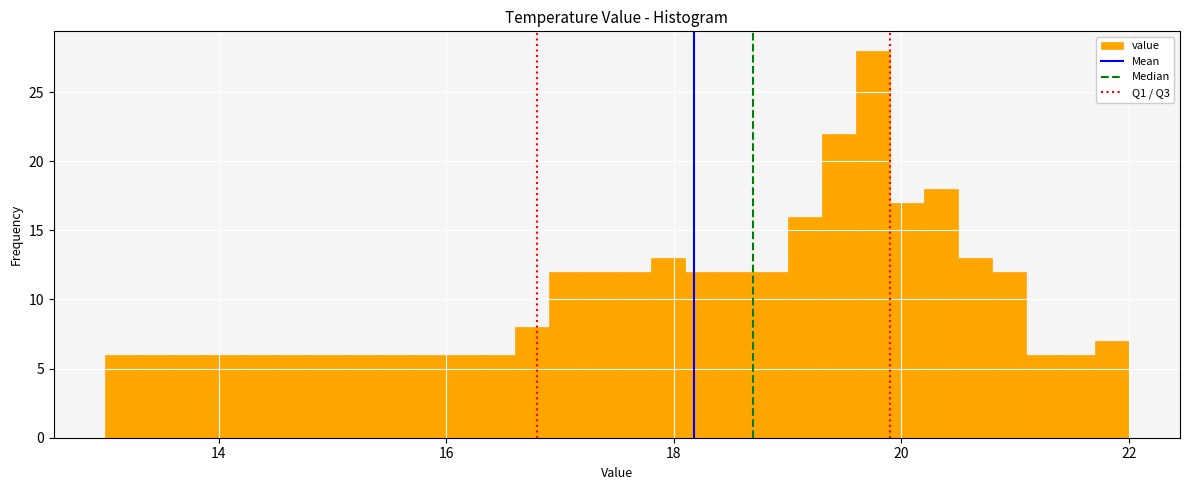

Read against the x-axis, roughly where is the centre of the tallest bar?

19.8